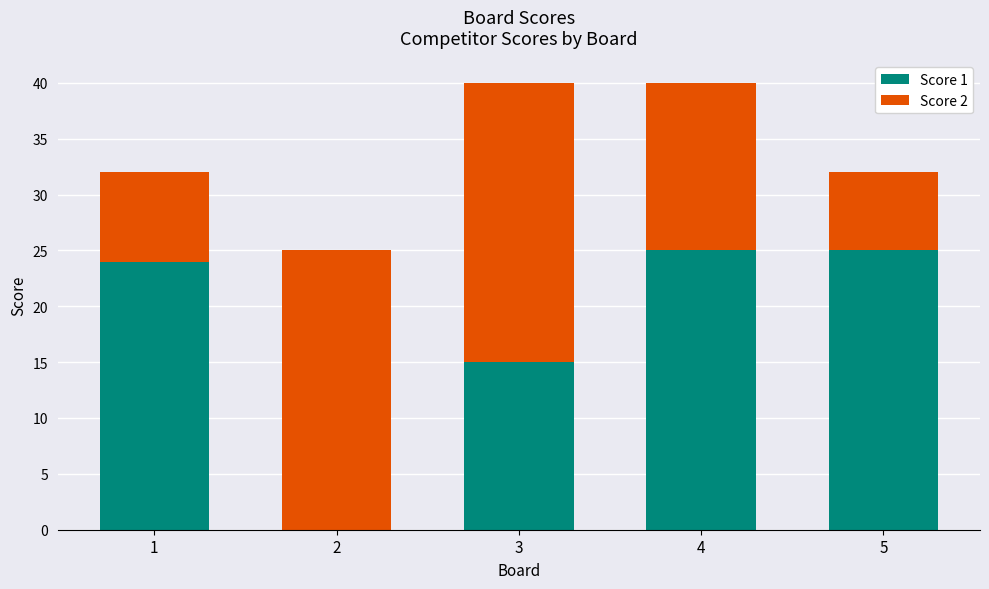

What is the total value across all series at 4?

40